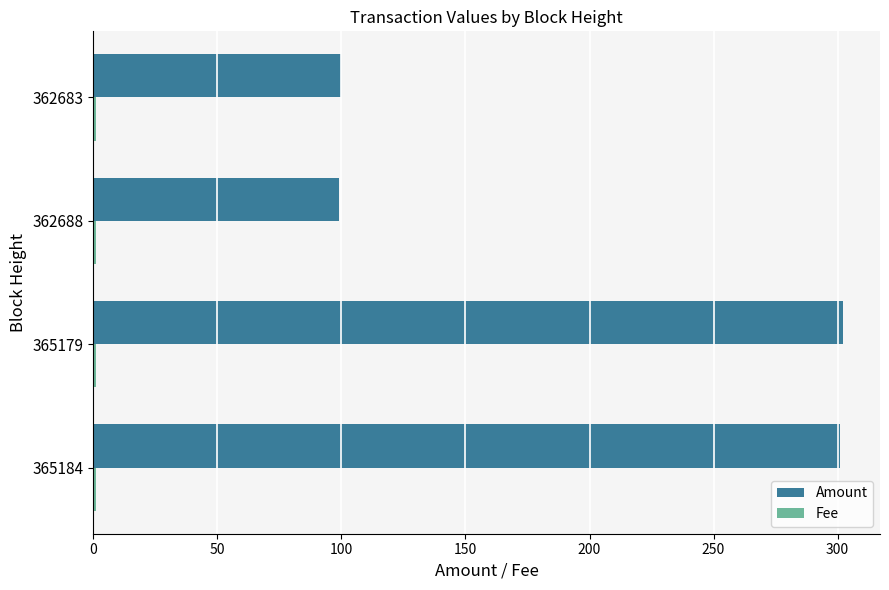

Which series has the largest total across all categories?

Amount